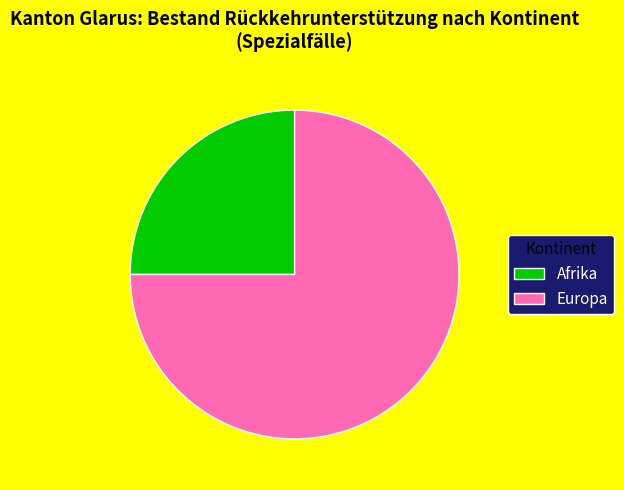

Is there any slice that represents more than half of the pie?

Yes